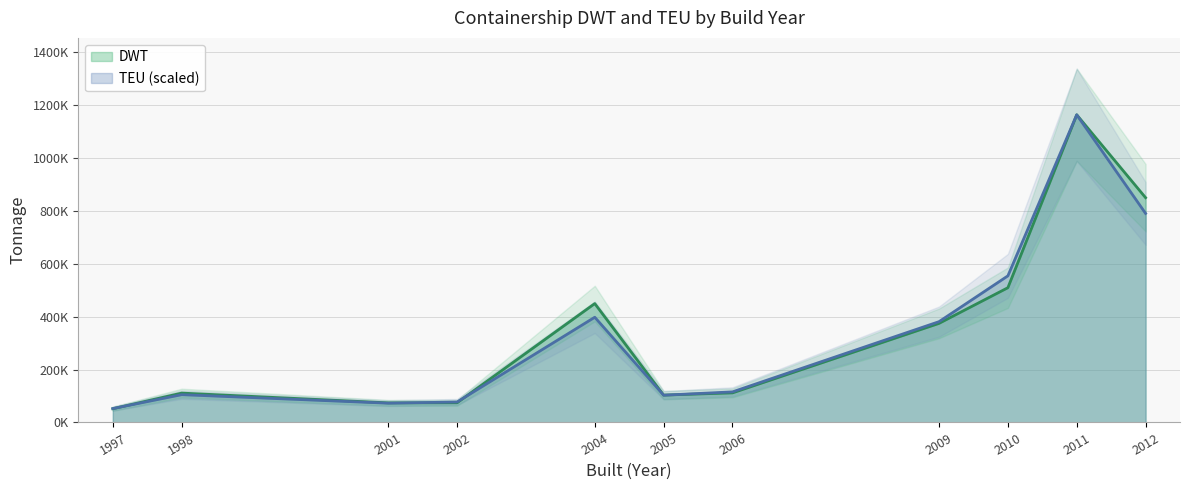

Reading right to left, extract all data points from this chart.

DWT: 2012=849022.0	2011=1162043.0	2010=508940.0	2009=374236.0	2006=111790.0	2005=103378.0	2004=449038.0	2002=74453.0	2001=74089.0	1998=110930.0	1997=51873.0
TEU: 2012=789566.9	2011=1162043.0	2010=553722.8	2009=380720.7	2006=115544.0	2005=103002.2	2004=397427.0	2002=77278.8	2001=72812.5	1998=104969.8	1997=52484.9